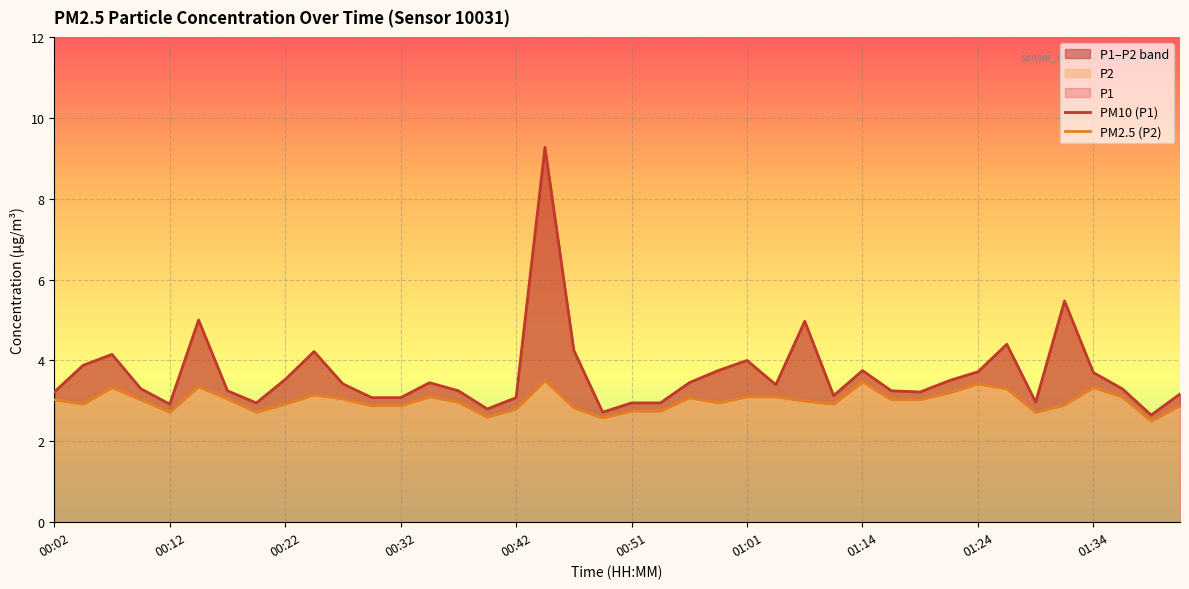

Reading right to left, list all the values displayed in this chart.

P1: 3.2	2.6	3.3	3.7	5.5	3.0	4.4	3.7	3.5	3.2	3.2	3.8	3.1	5.0	3.4	4.0	3.8	3.5	3.0	3.0	2.7	4.2	9.3	3.1	2.8	3.2	3.5	3.1	3.1	3.4	4.2	3.5	3.0	3.2	5.0	2.9	3.3	4.2	3.9	3.2
P2: 2.9	2.5	3.1	3.3	2.9	2.7	3.3	3.4	3.2	3.0	3.0	3.5	2.9	3.0	3.1	3.1	3.0	3.1	2.8	2.8	2.6	2.8	3.5	2.8	2.6	3.0	3.1	2.9	2.9	3.0	3.1	2.9	2.7	3.0	3.4	2.7	3.0	3.3	2.9	3.0